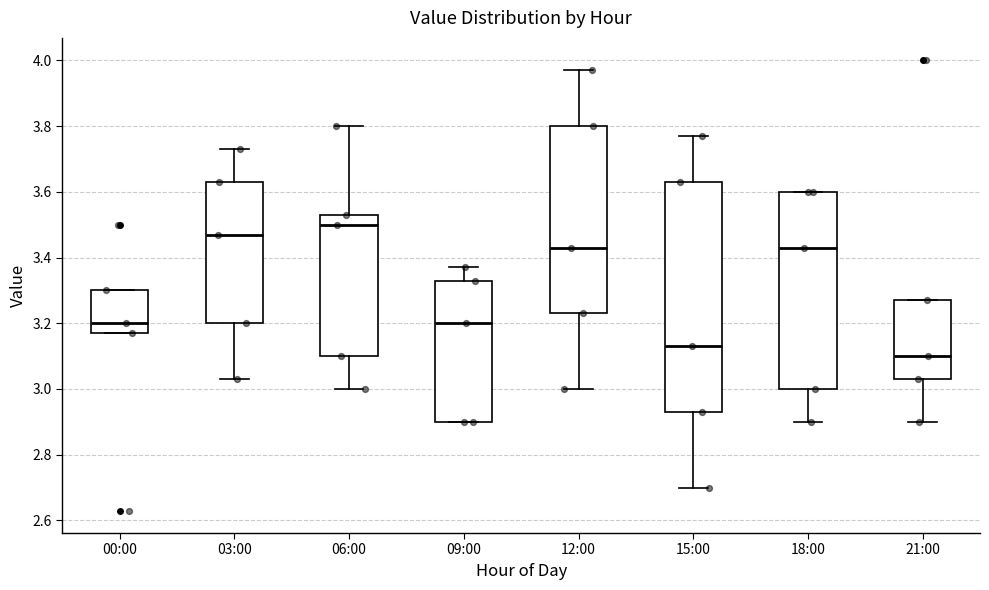

Where does the upper whisker of the box for 06:00 end on the y-axis? The values are not printed on the chart, so give them approximately, as read against the axis.

3.80